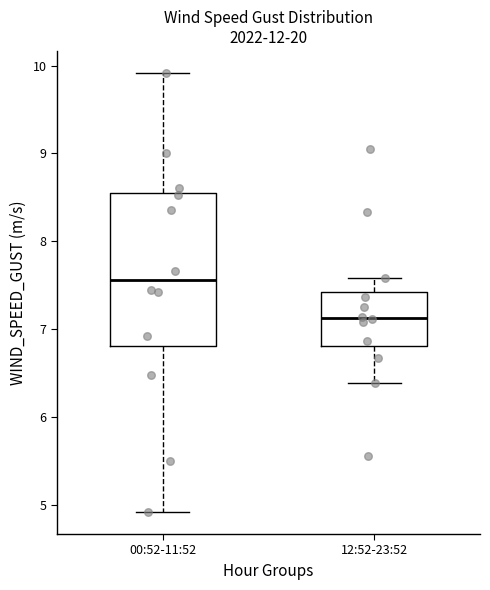

Which box has the highest median line?

00:52-11:52